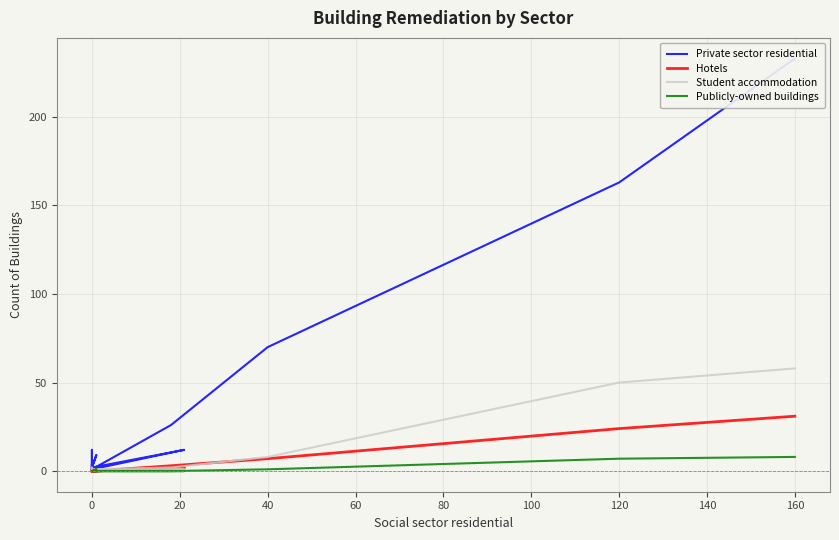

In Private sector residential, how many points are higher than both neighbors (excluding endpoints)?

5